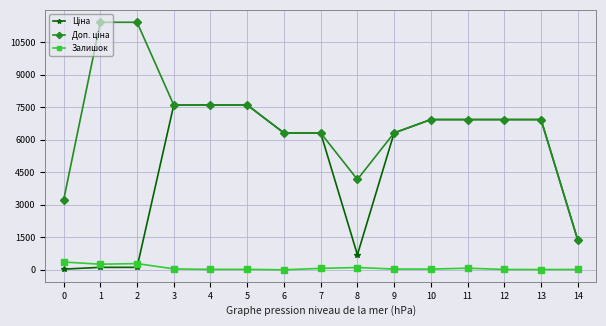

What is the greatest value displayed?

11410.0